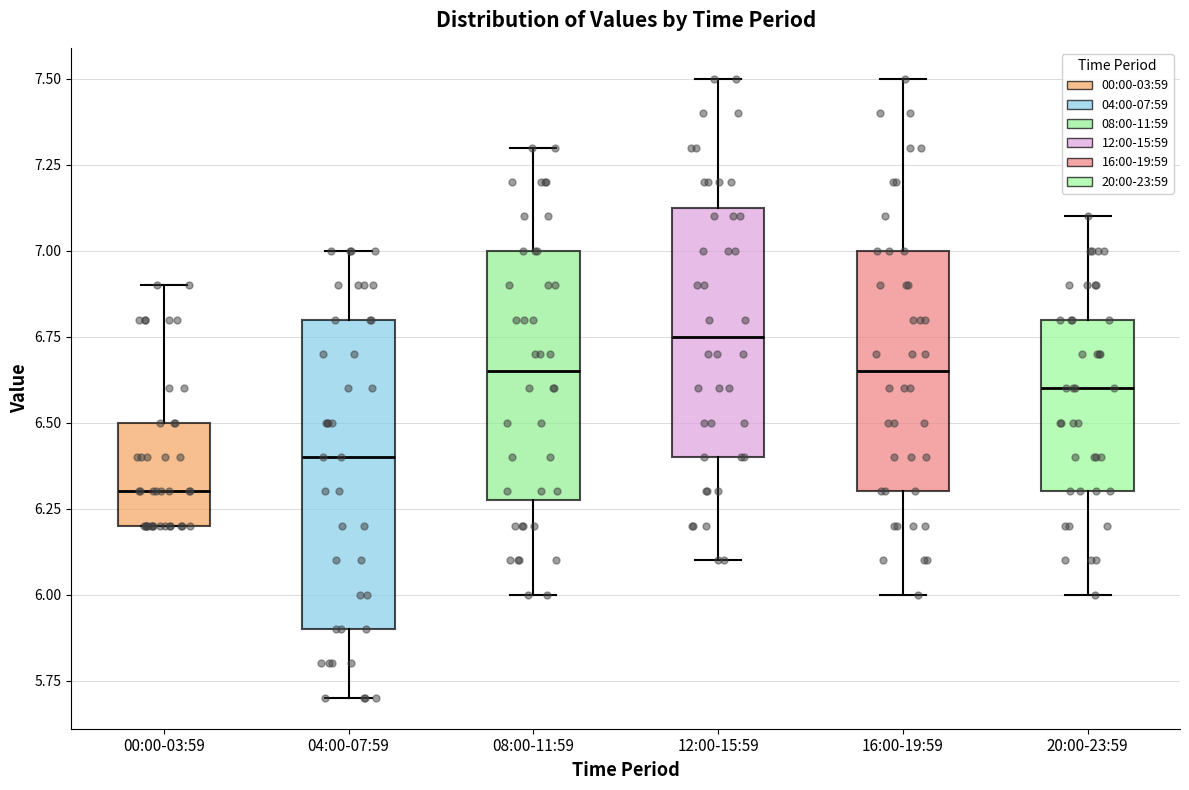

Where does the upper whisker of the box for 00:00-03:59 end on the y-axis? The values are not printed on the chart, so give them approximately, as read against the axis.

6.90